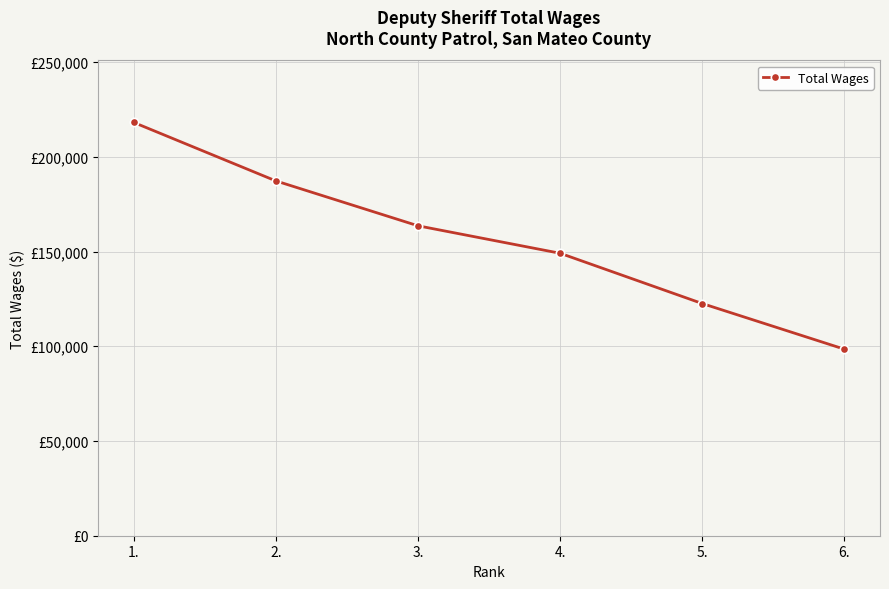

What is the smallest value displayed?

98463